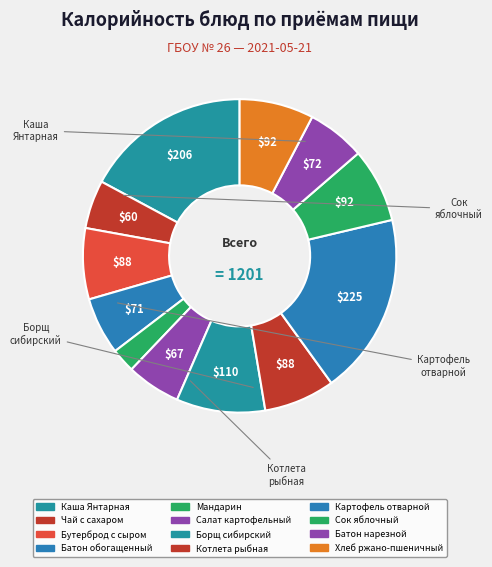

How many slices are in this pie chart?

12